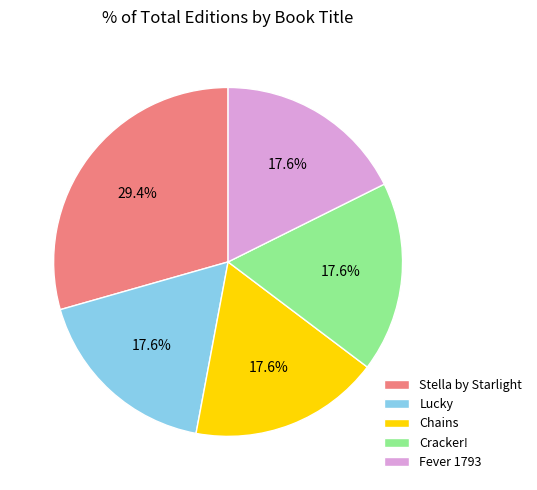

Does Lucky account for over 50% of the chart?

No